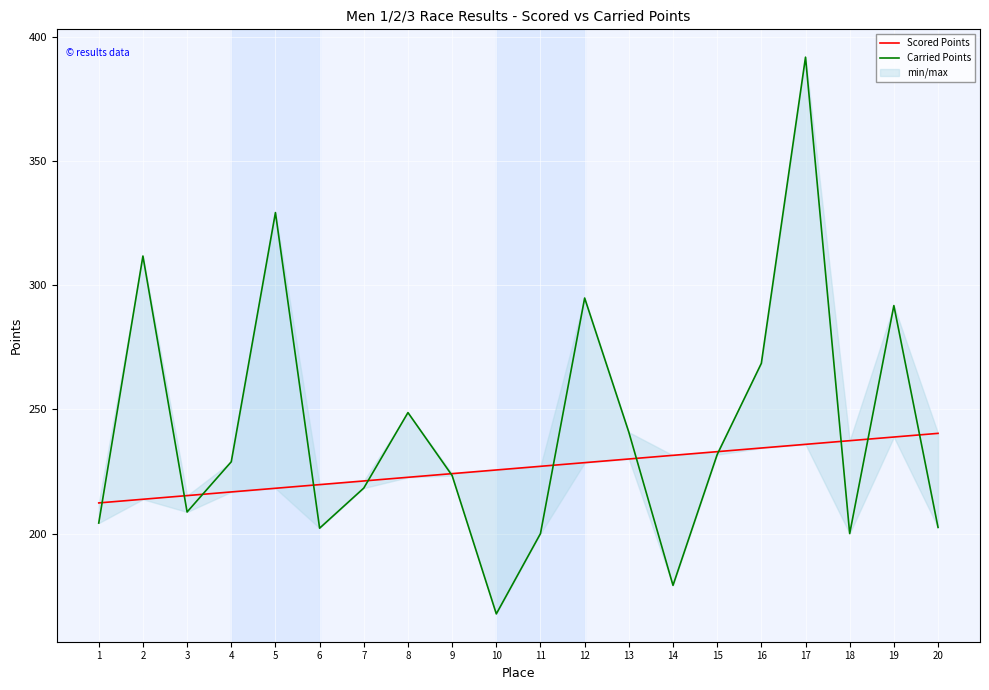

What is the total value across all series at 3?

424.0